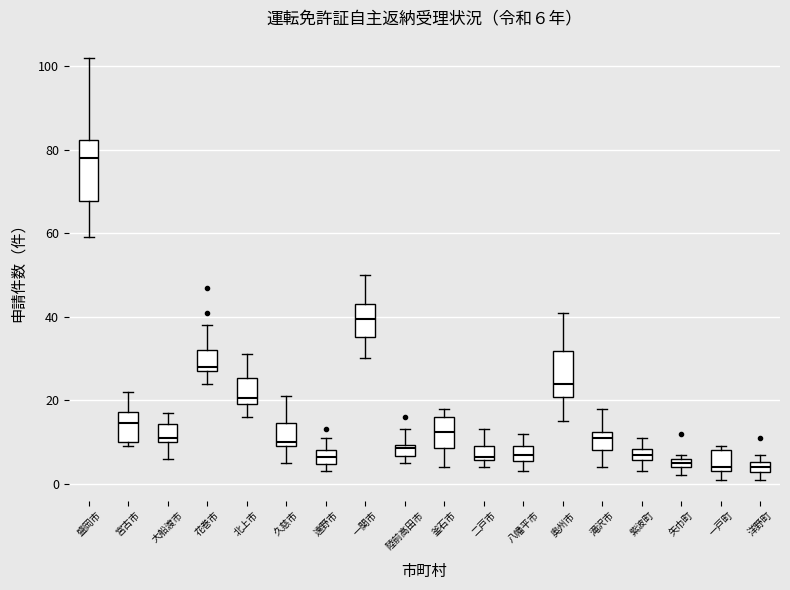

Which box is the tallest, from its lower edge to its upper edge?

盛岡市